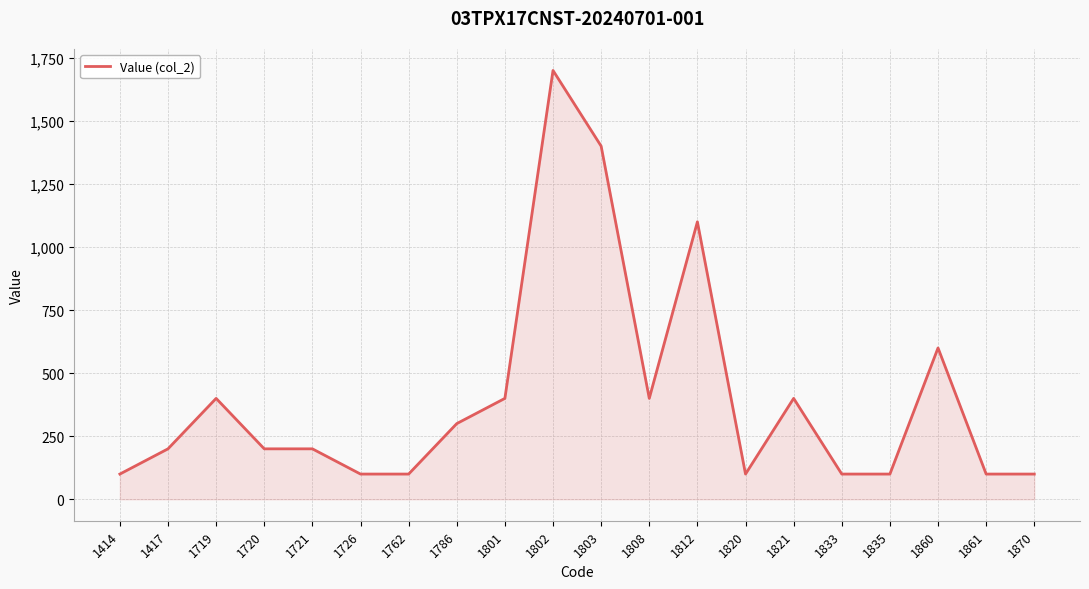

True or false: the data shows 200 at 1721.

True